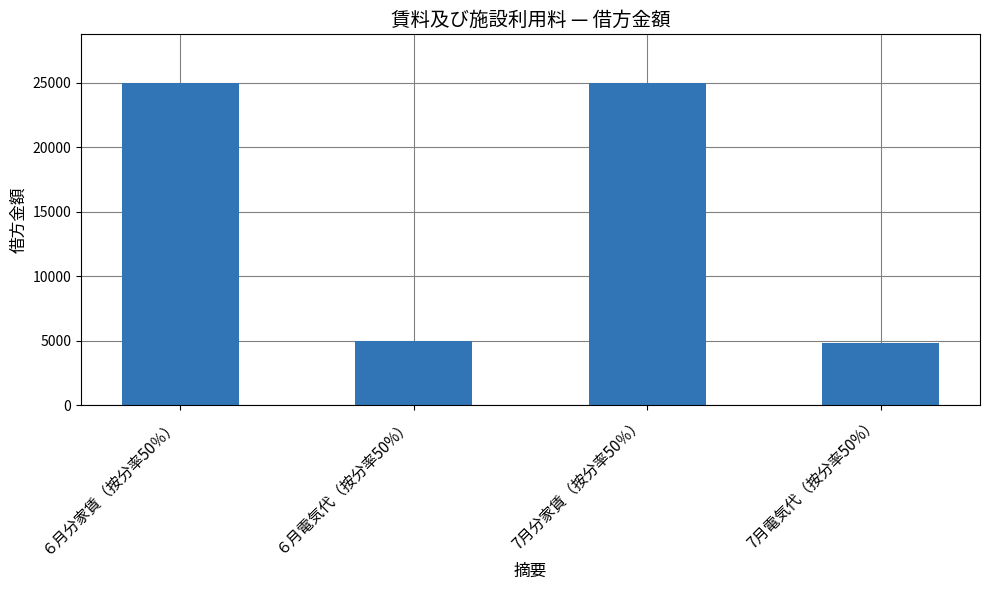

What is the change in value from ６月分家賃（按分率50％） to ６月電気代（按分率50%）?

-20000